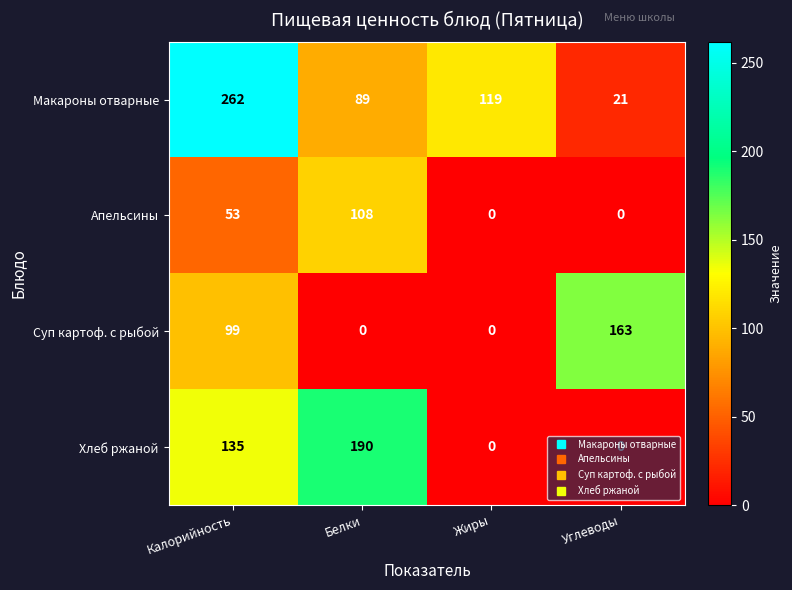

What is the sum of the Макароны отварные values at Углеводы and Калорийность?

283